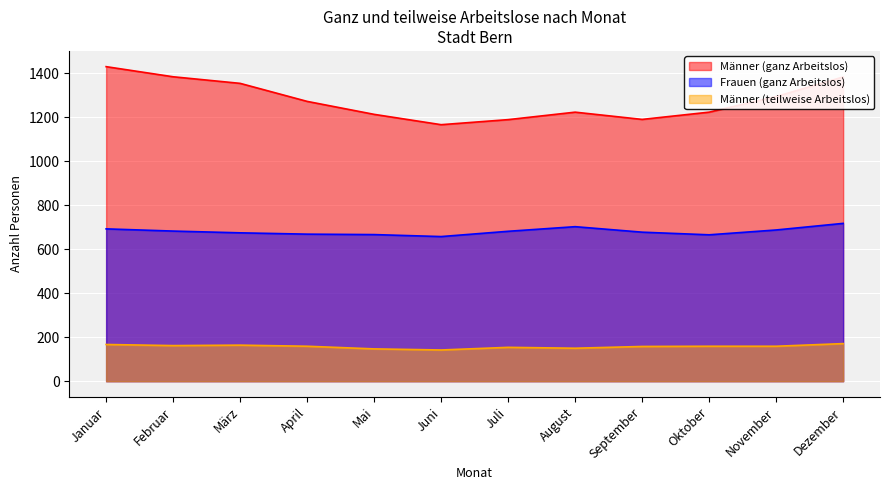

What is the difference between the highest and lowest values at November?

1136